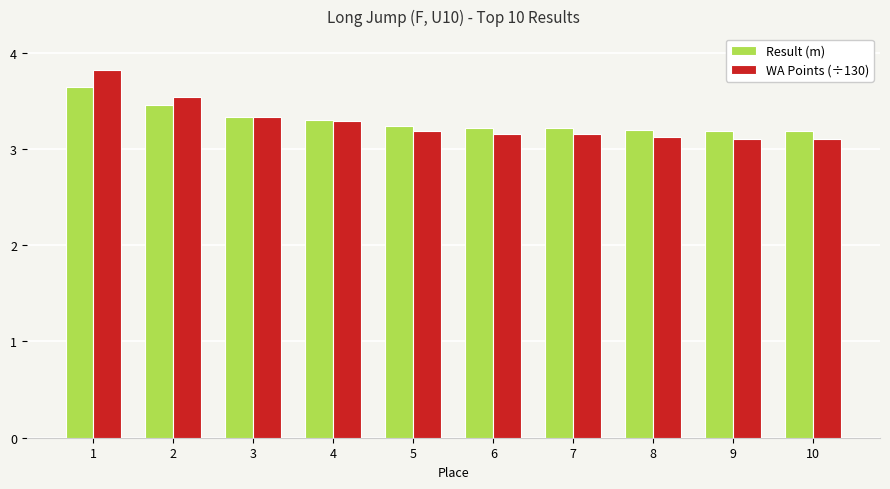

How many bars are there in total?

20